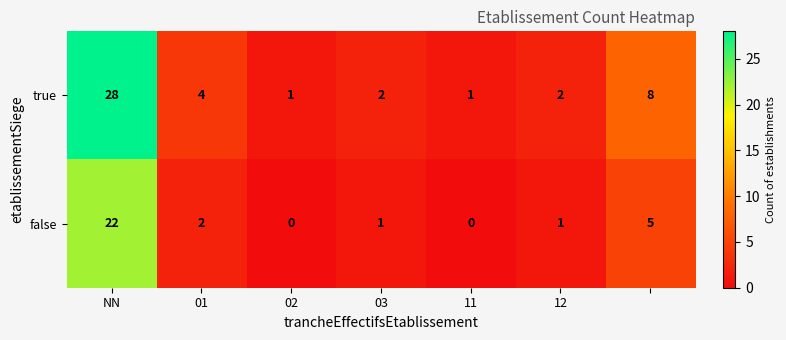

How many data points does each series have?

7